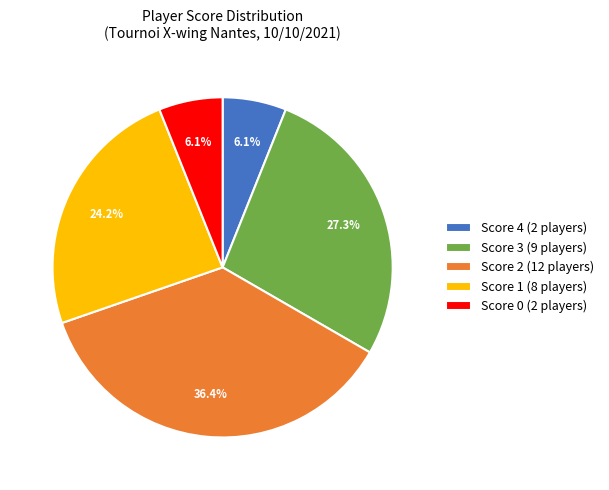

To the nearest percent, what is the average slice percentage?

20%